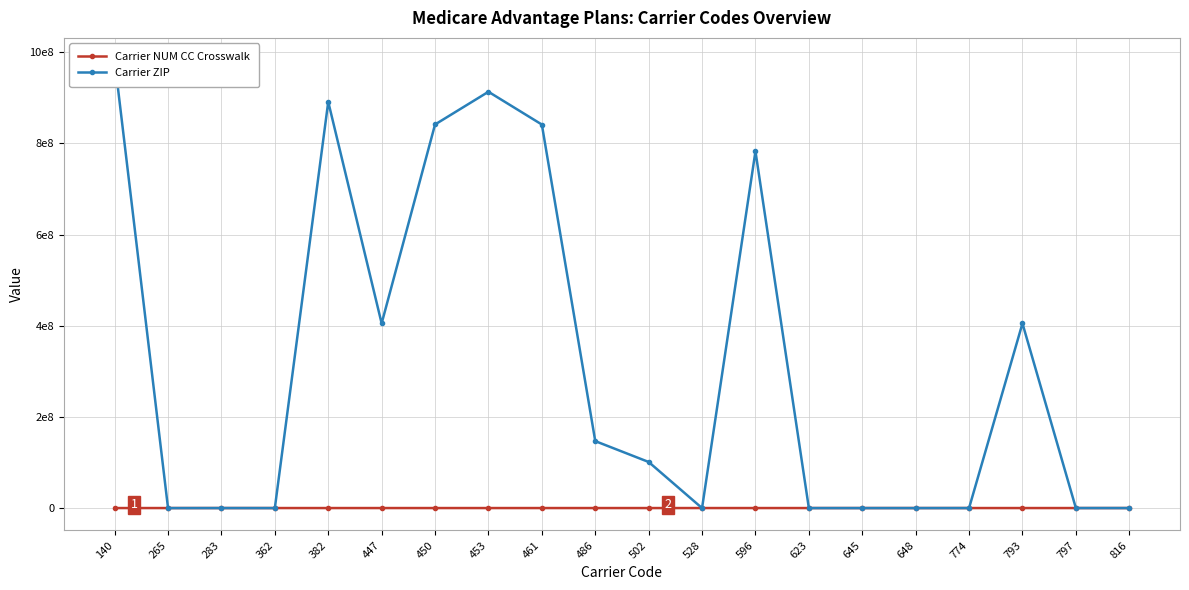

Which category has the highest value in the Carrier ZIP series?

140